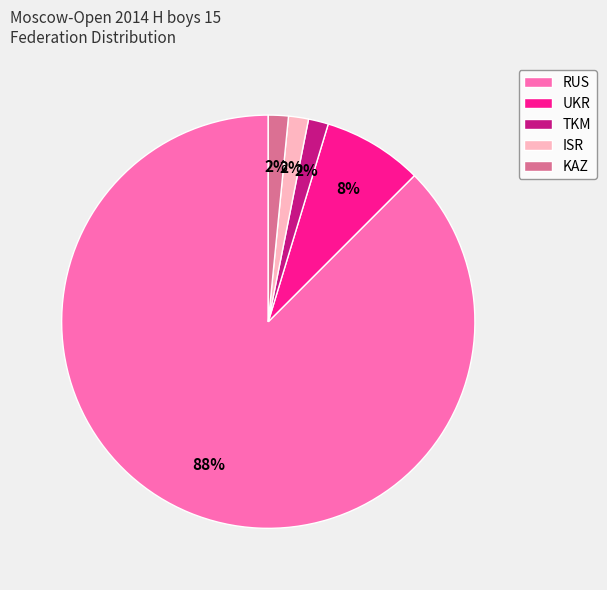

True or false: UKR accounts for 8% of the total.

True